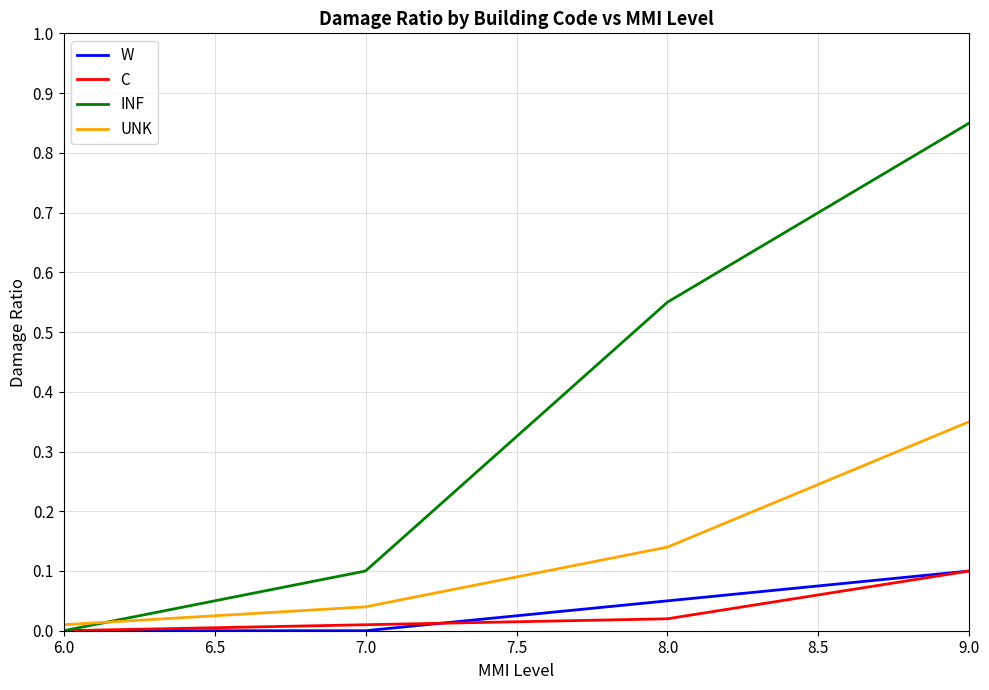

Is it true that UNK equals 0.1 at 7.0?

False